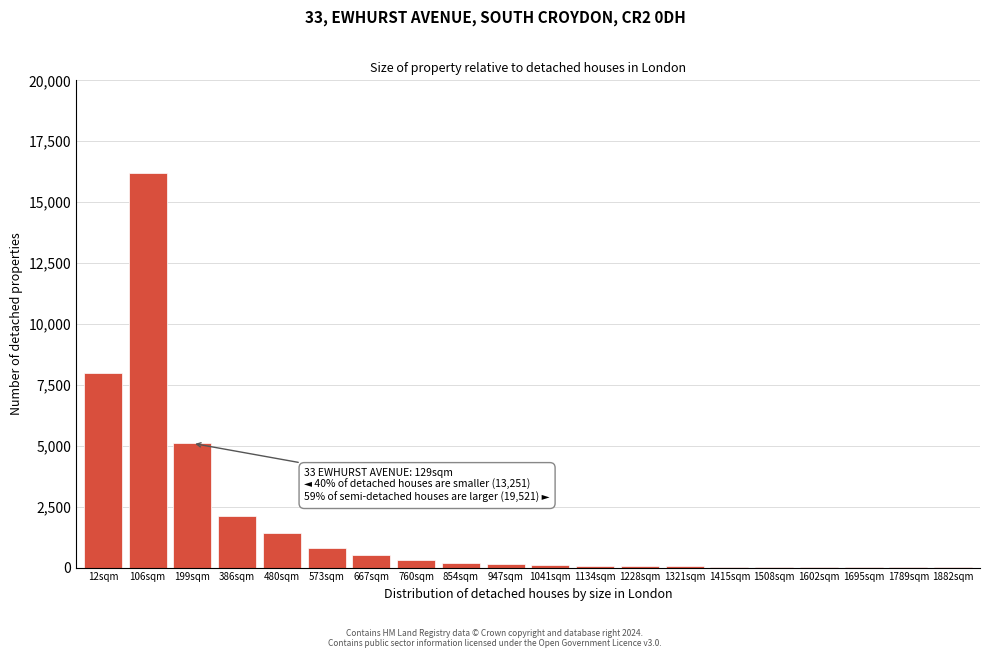

What is the maximum value shown in the chart?

16200